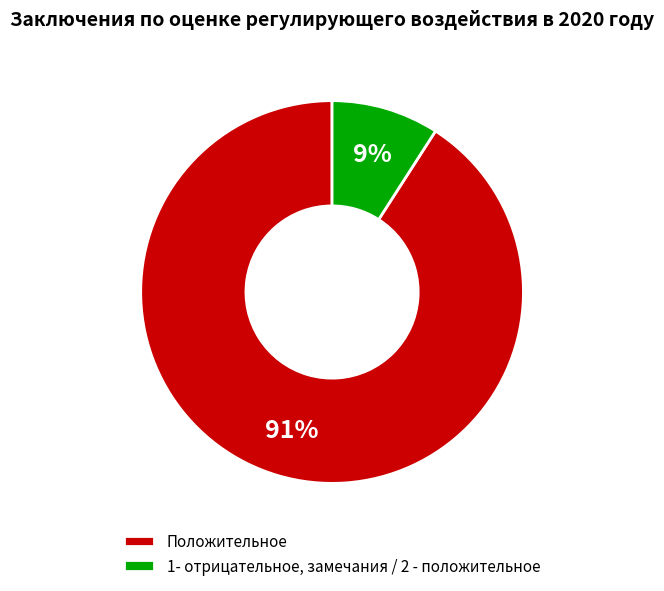

To the nearest percent, what portion does 1- отрицательное, замечания / 2 - положительное represent?

9%